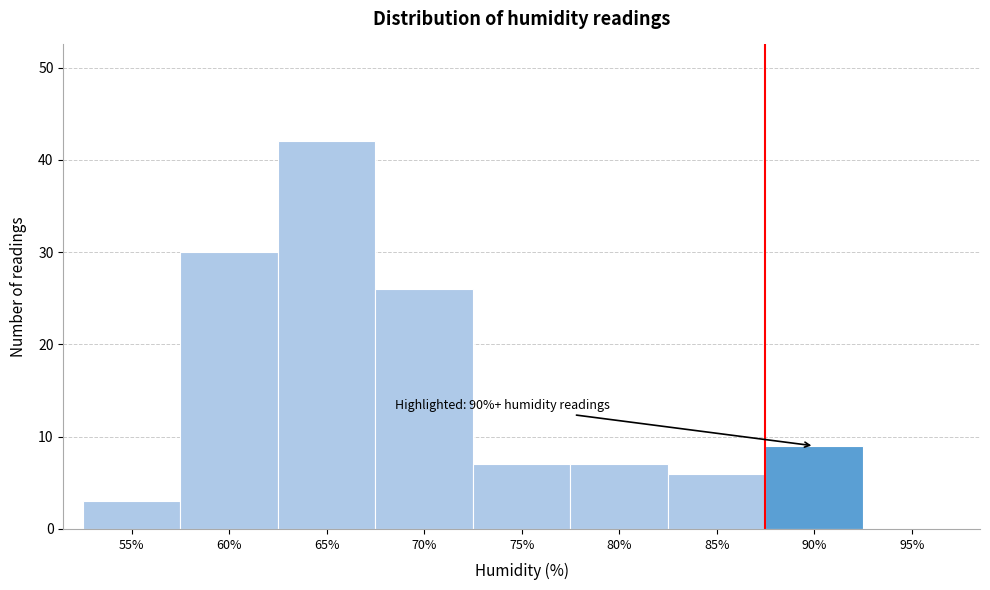

Reading left to right, extract all data points from this chart.

55%=3	60%=30	65%=42	70%=26	75%=7	80%=7	85%=6	90%=9	95%=0